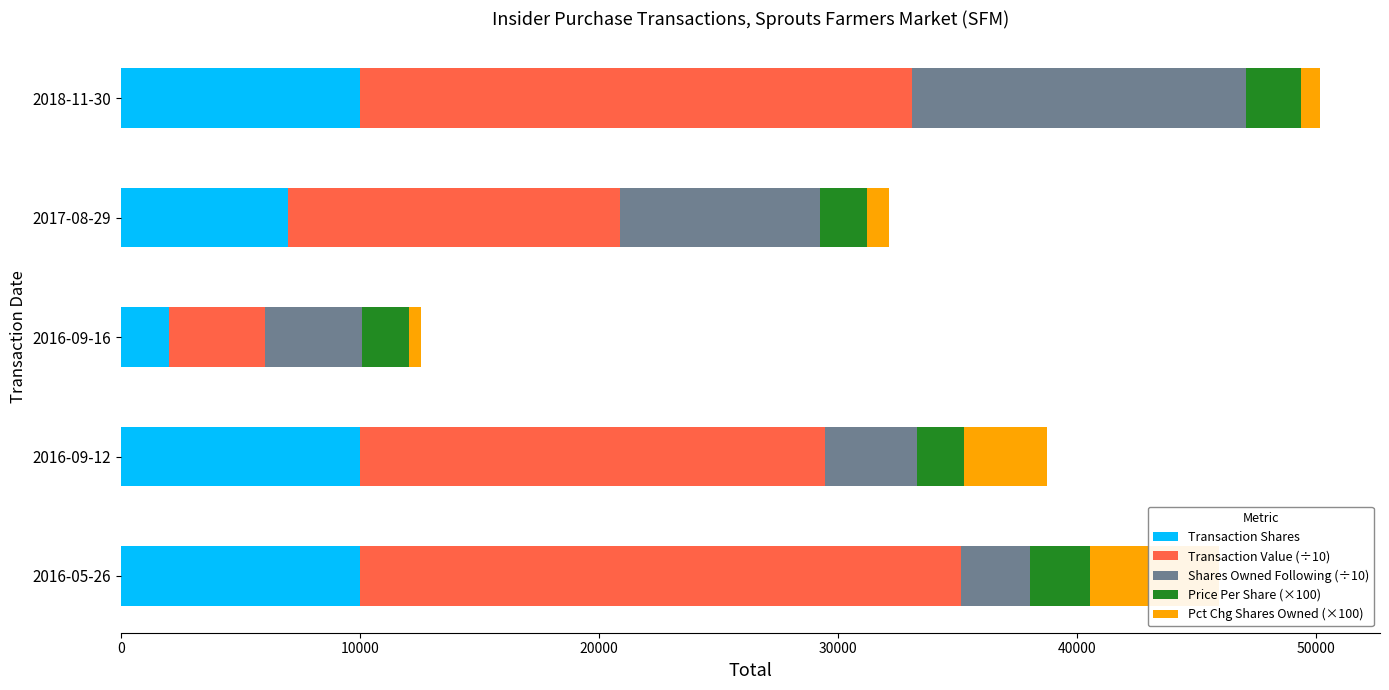

What is the sum of all Transaction Value (÷10) values?

85554.3